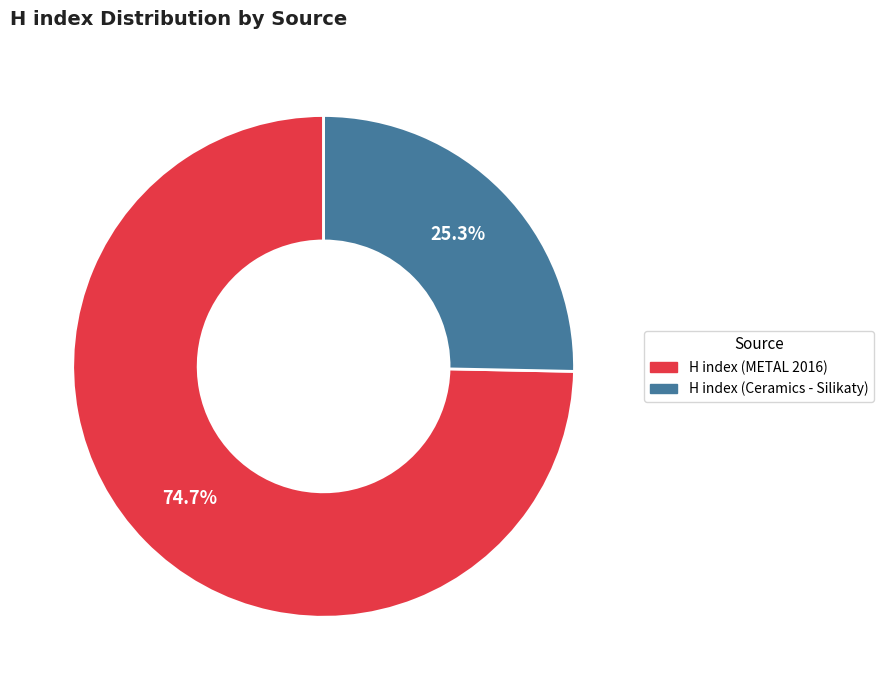

Does H index (Ceramics - Silikaty) represent more than half of the total?

No